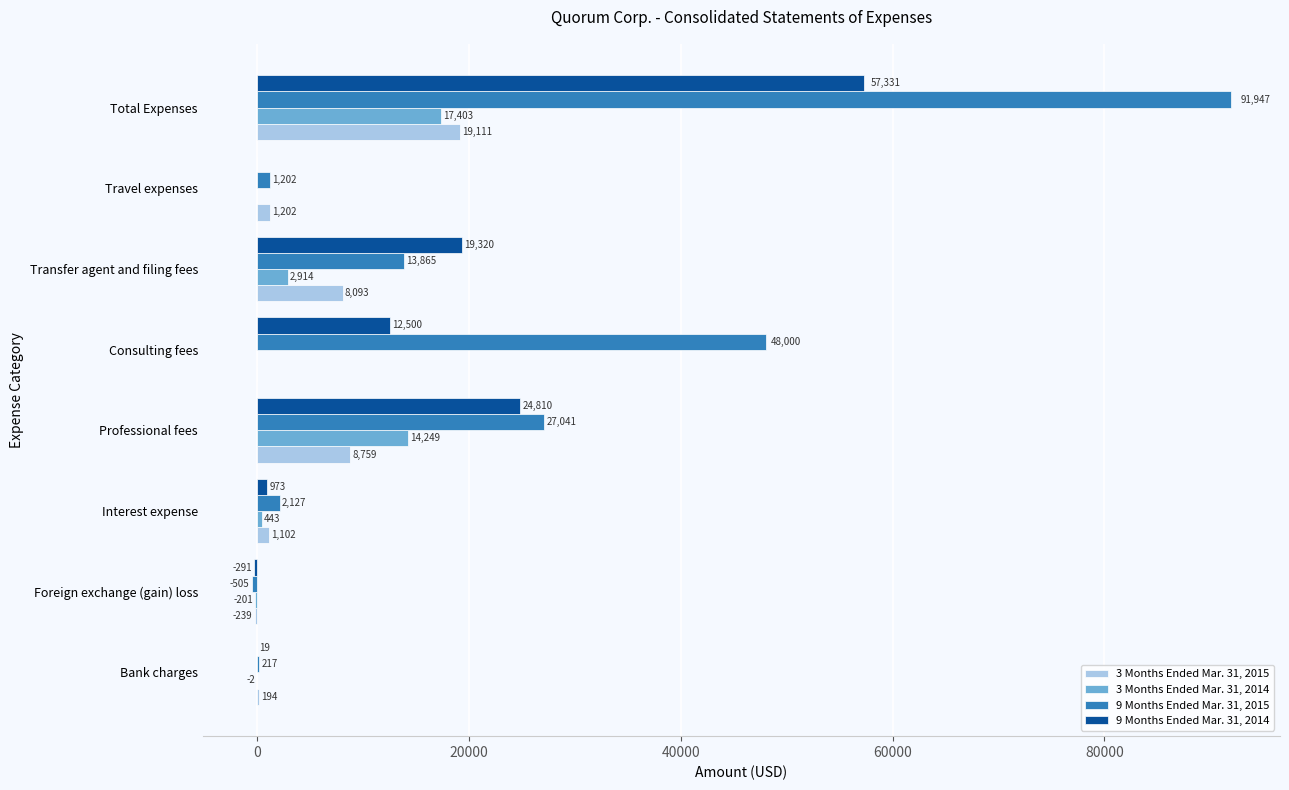

Which series changed the most between Professional fees and Consulting fees?

9 Months Ended Mar. 31, 2015